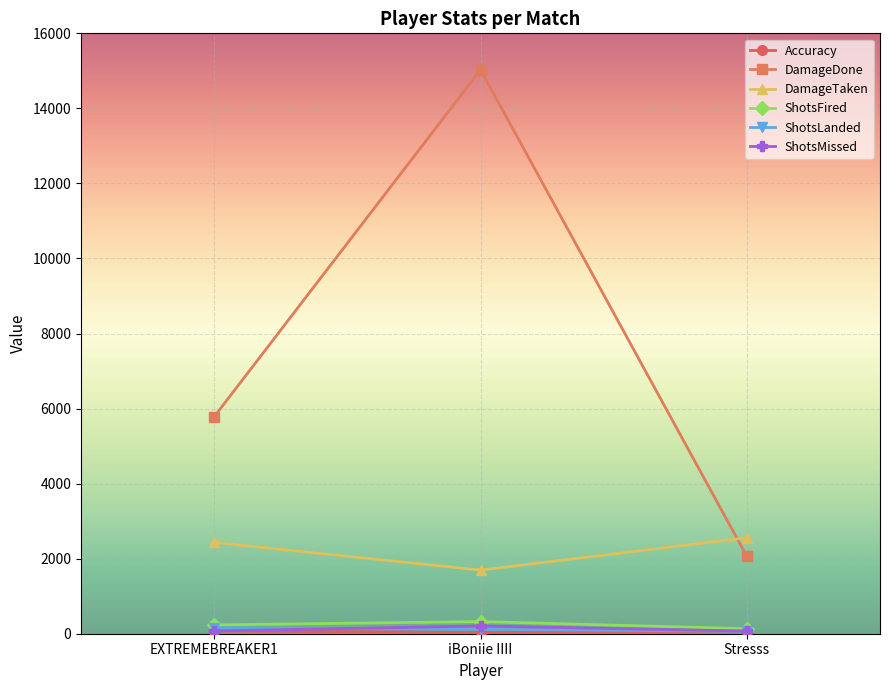

Which series changed the most between iBoniie IIII and Stresss?

DamageDone